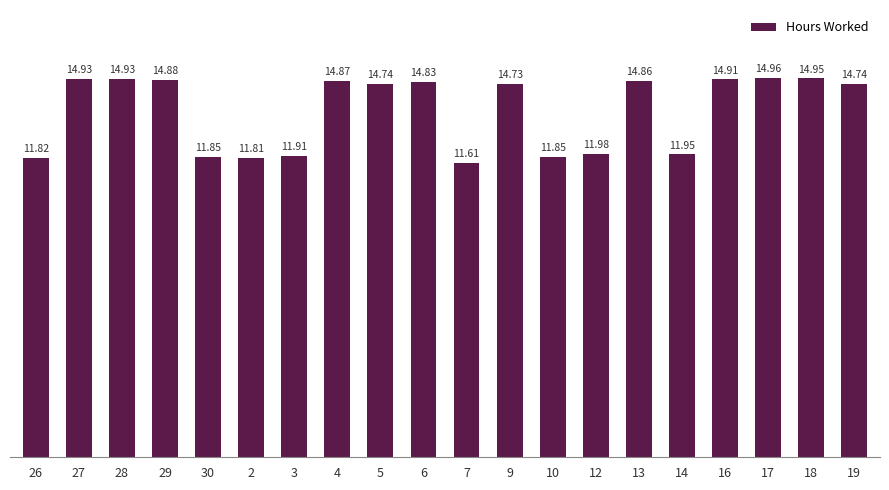

Count the values in the range 11 to 14.

8